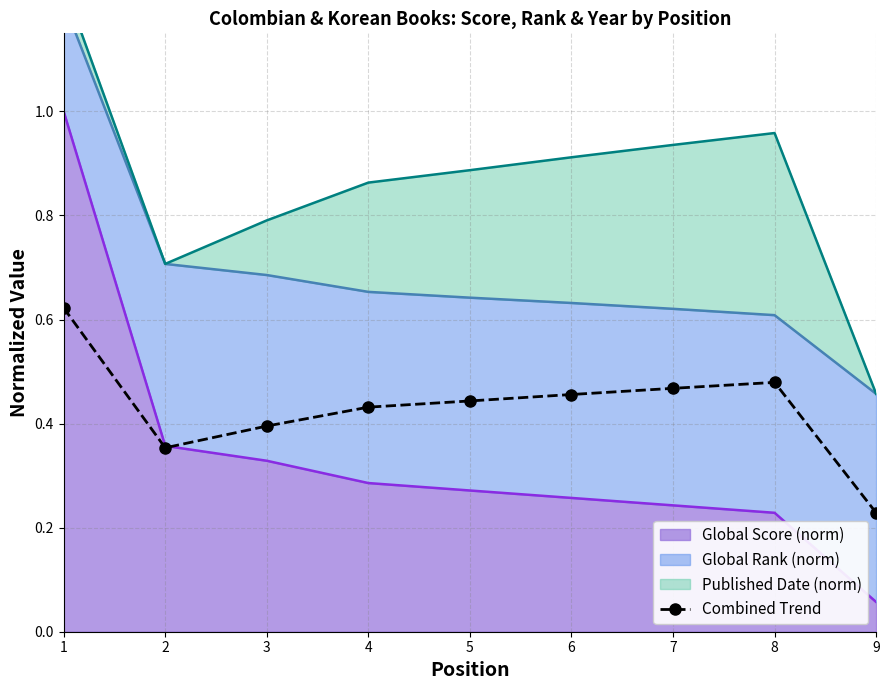

Where is the first local minimum?

2